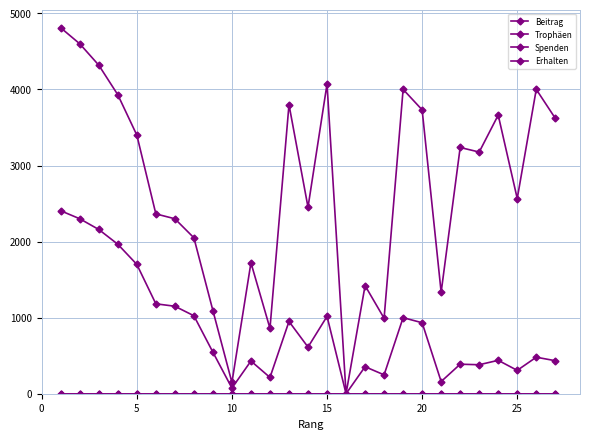

True or false: Erhalten has more than 2 points higher than both neighbors.

False